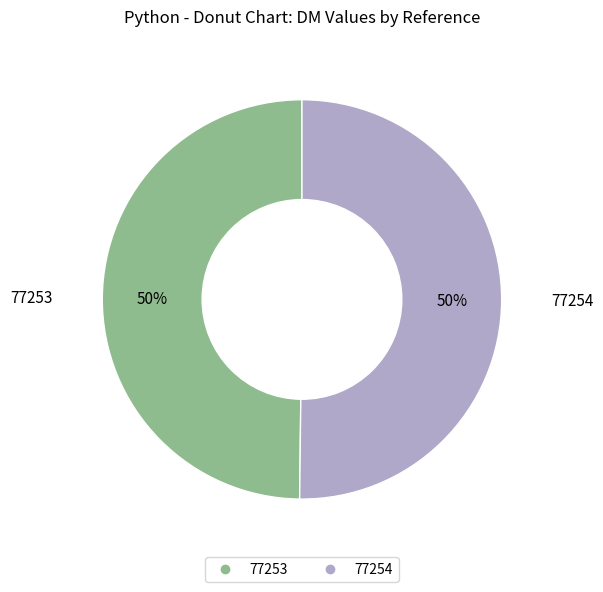

Is the sum of 77254 and 77253 greater than half?

Yes